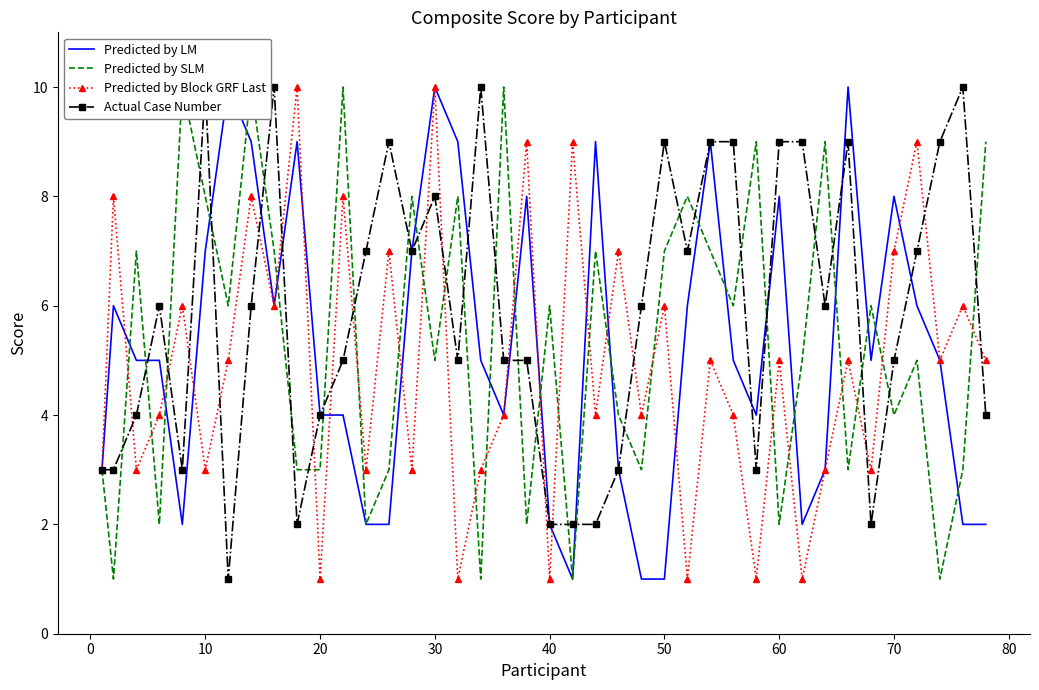

What is the highest value of the Predicted by Block GRF Last series?

10